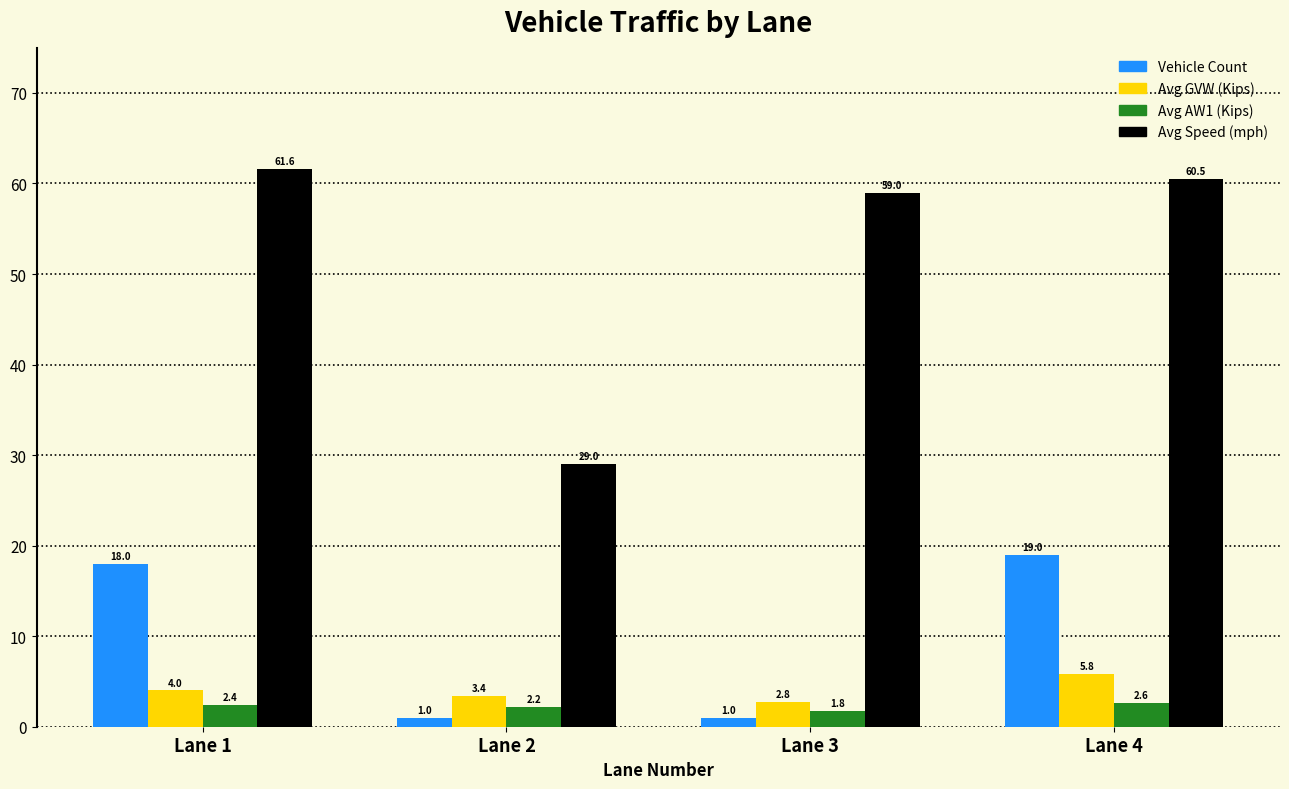

Count the number of categories in the chart.

4